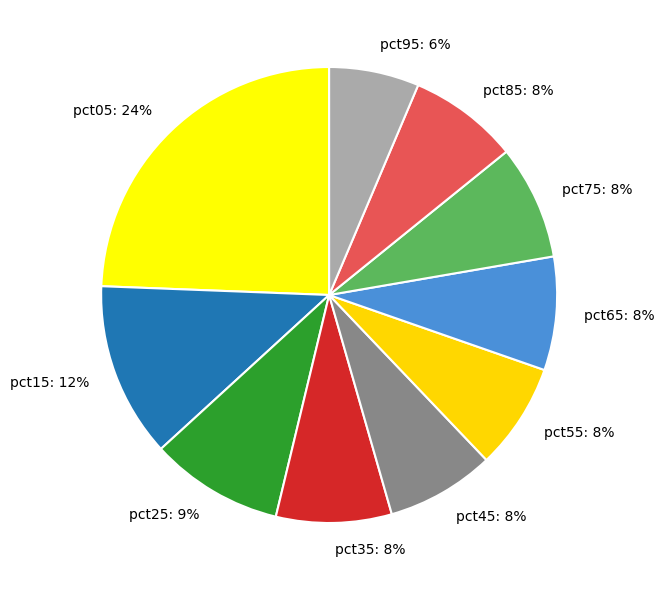

Do pct05 and pct55 together represent more than half of the pie?

No